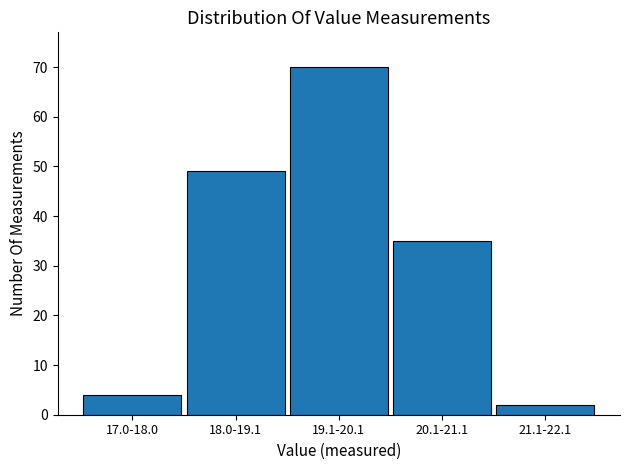

Reading left to right, what are all the values shown in this chart?

4	49	70	35	2